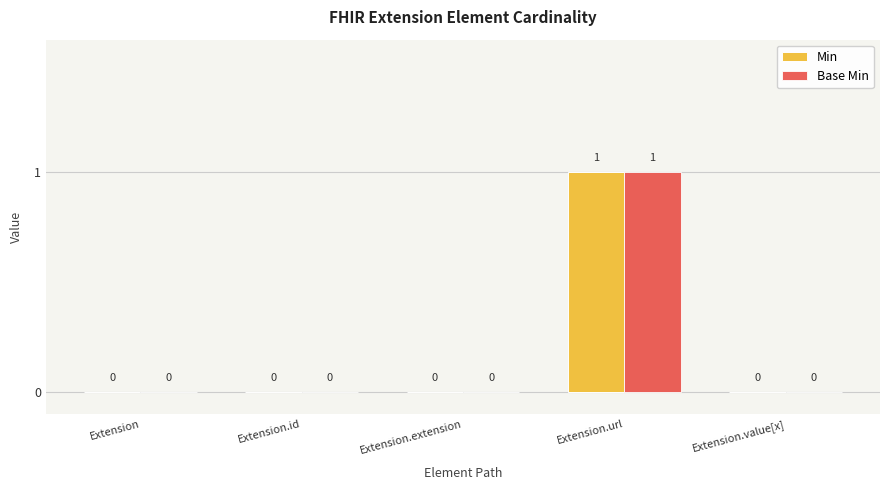

Reading left to right, transcribe all the data shown in this chart.

Min: 0	0	0	1	0
Base Min: 0	0	0	1	0